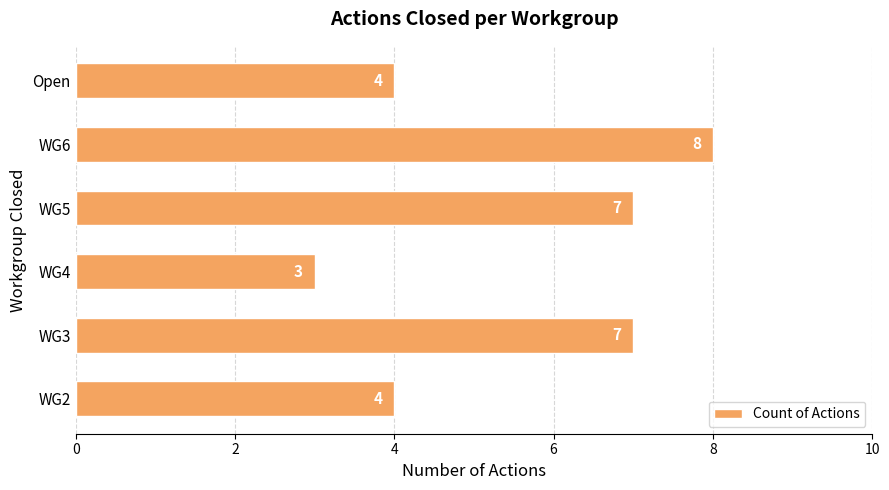

Does the chart contain any negative values?

No